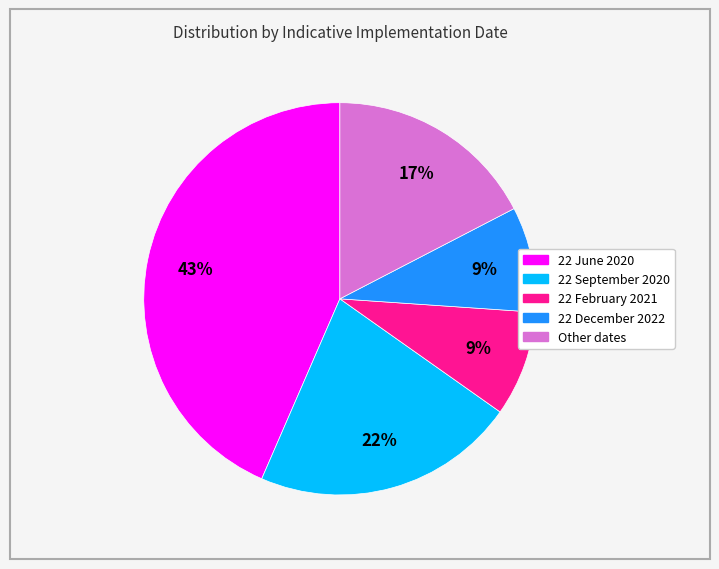

How many slices are in this pie chart?

5